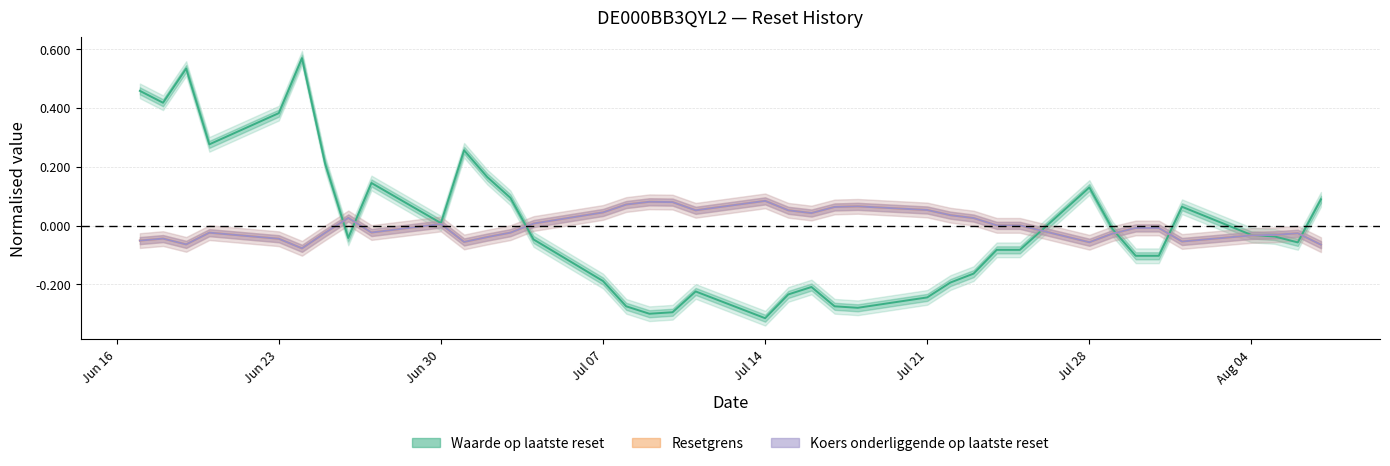

How many interior local valleys (lower than both neighbors) does the data have?

8